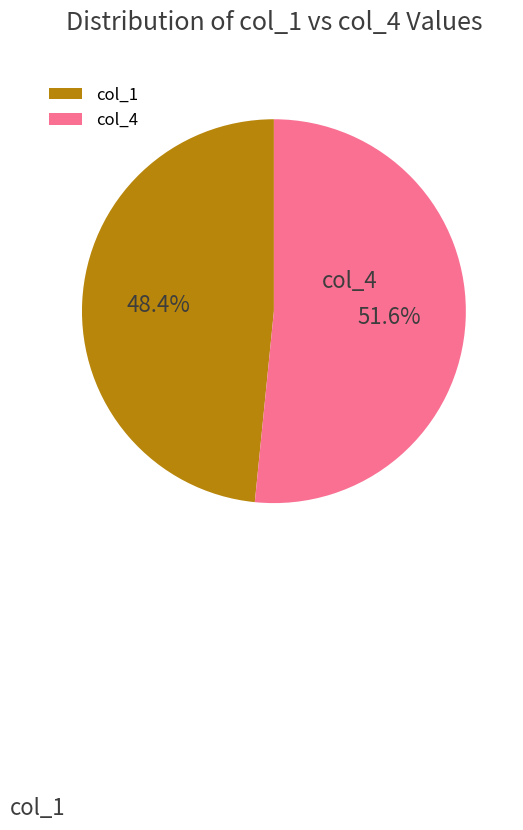

Which slice is the largest?

col_4